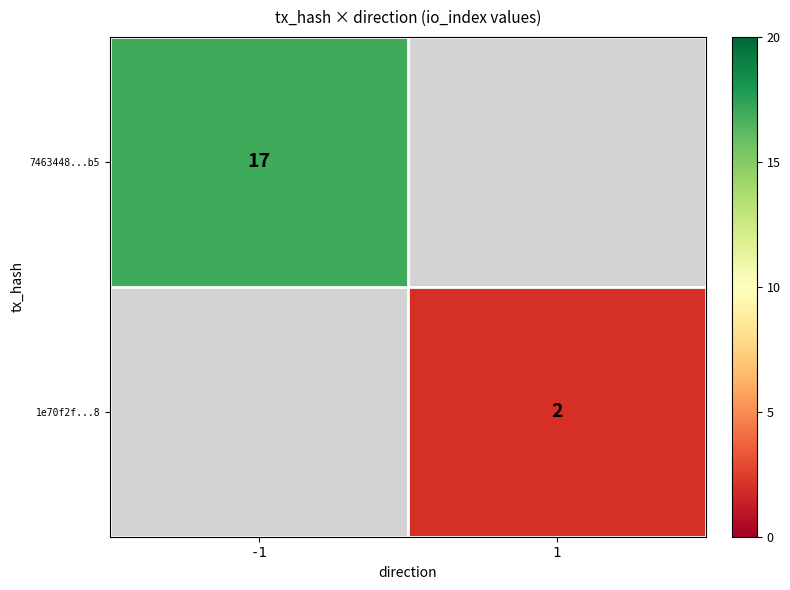

True or false: 7463448...b5 has a value of 30 at -1.

False